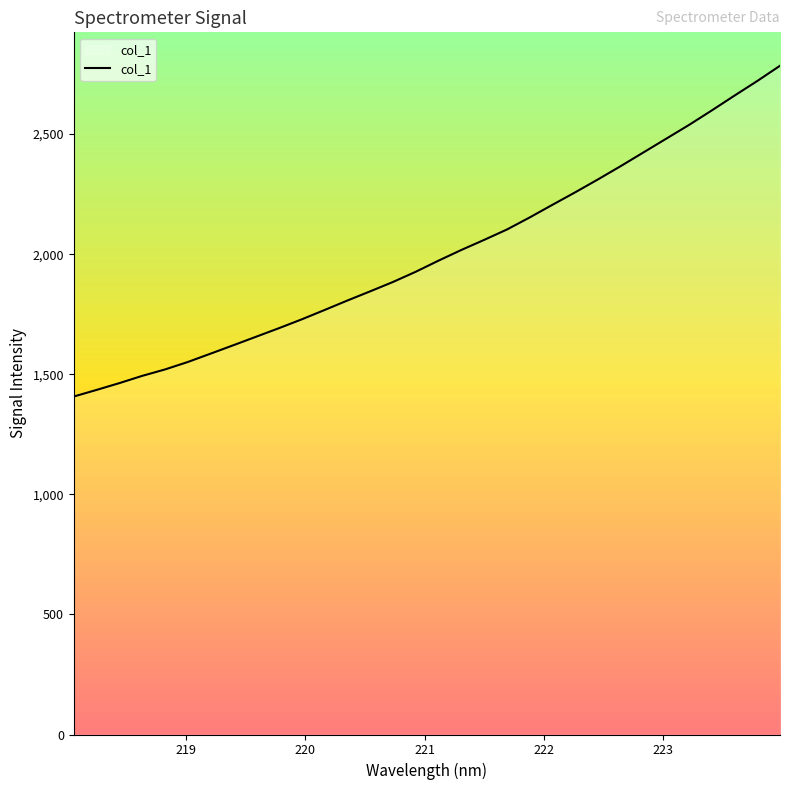

What is the smallest value displayed?

1407.3